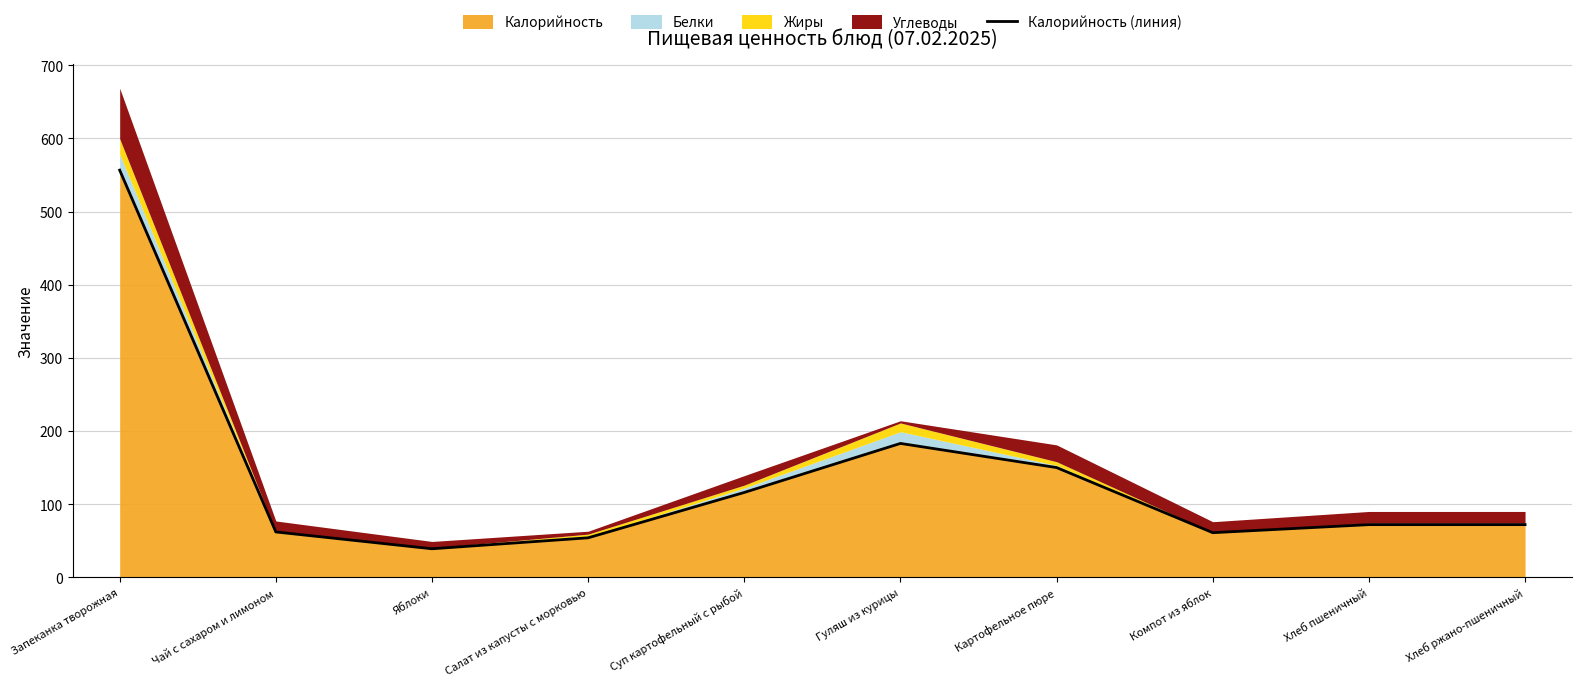

What is the smallest value displayed?

39.0